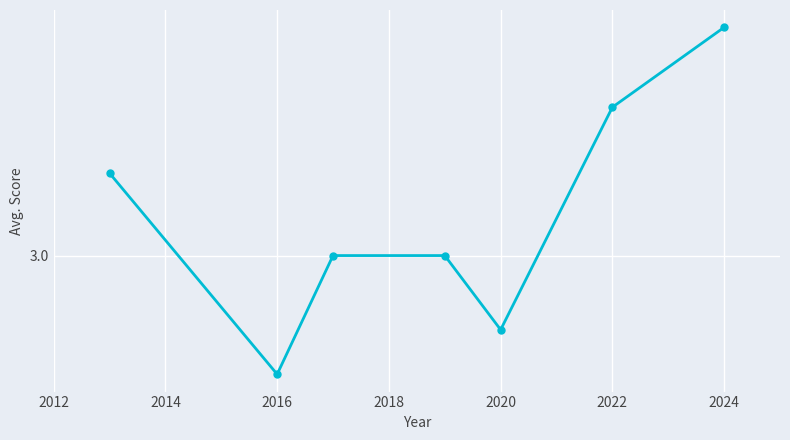

Is this an area chart (filled region under the line)?

No